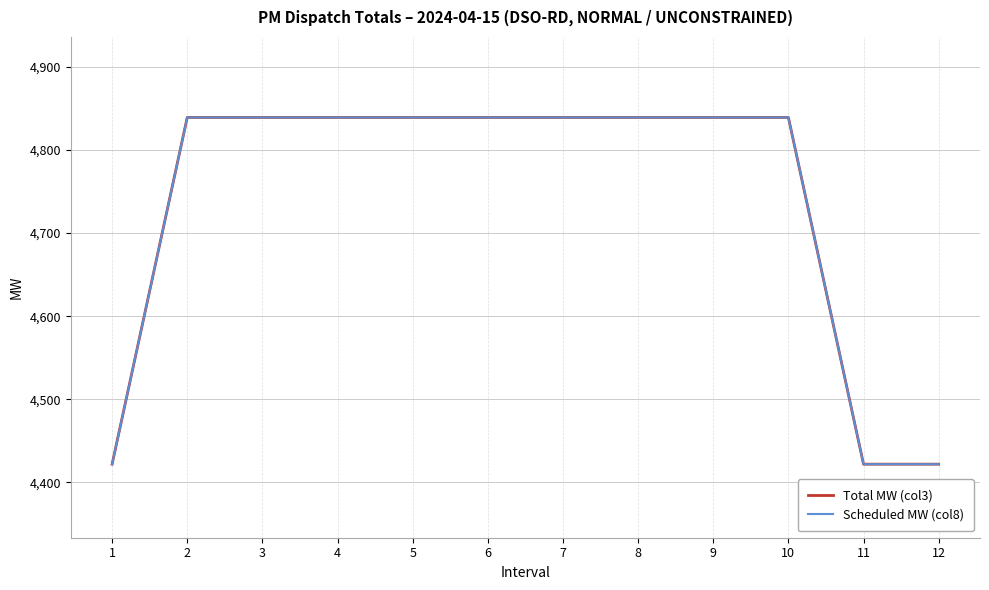

How many lines are shown in the chart?

2